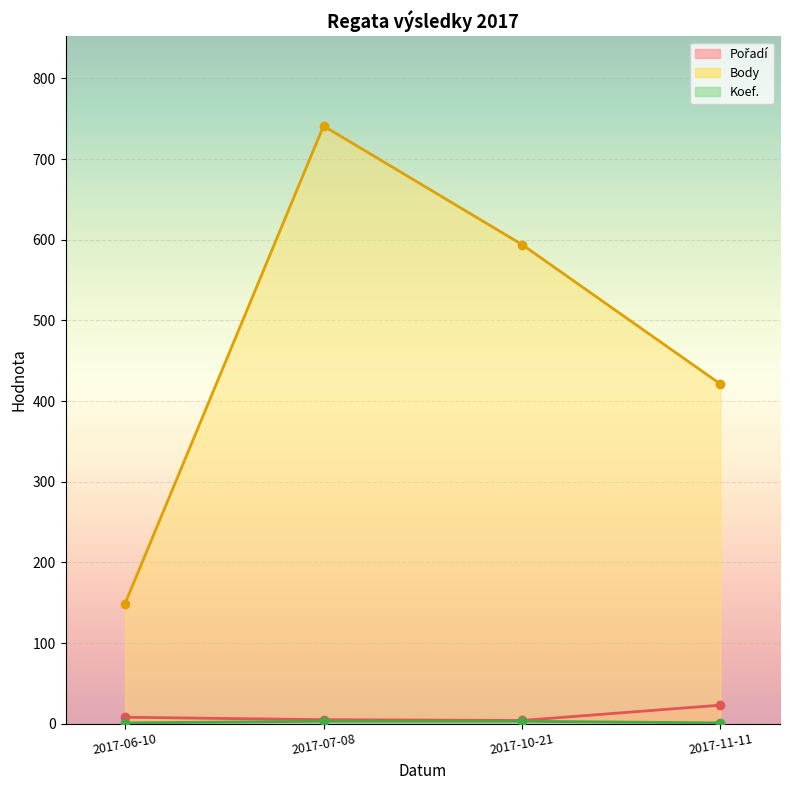

What is the smallest value displayed?

1